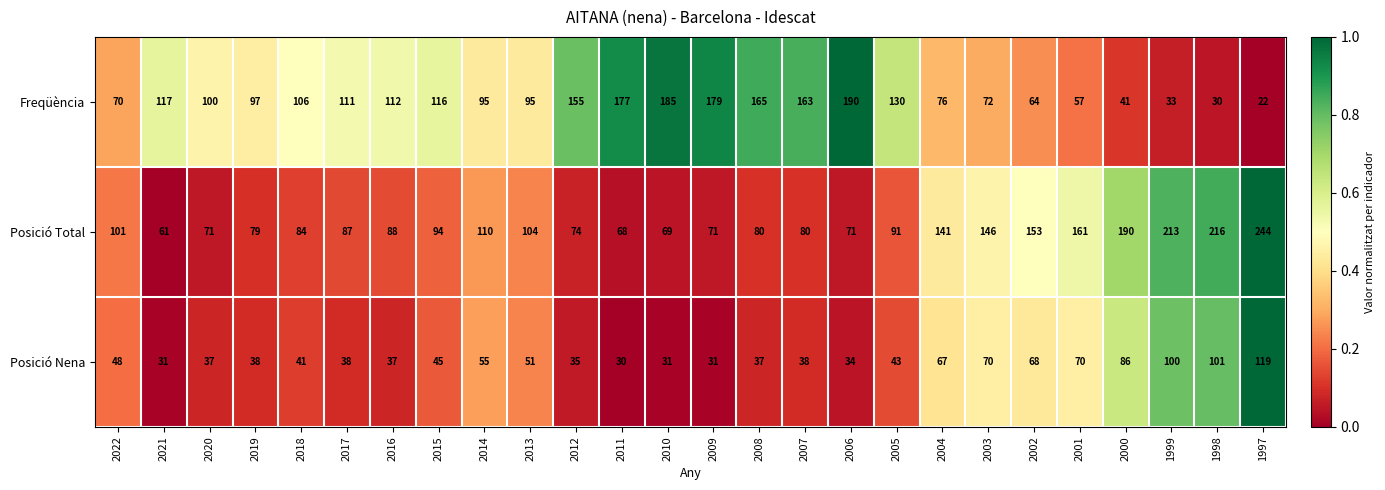

Count the number of categories in the chart.

26